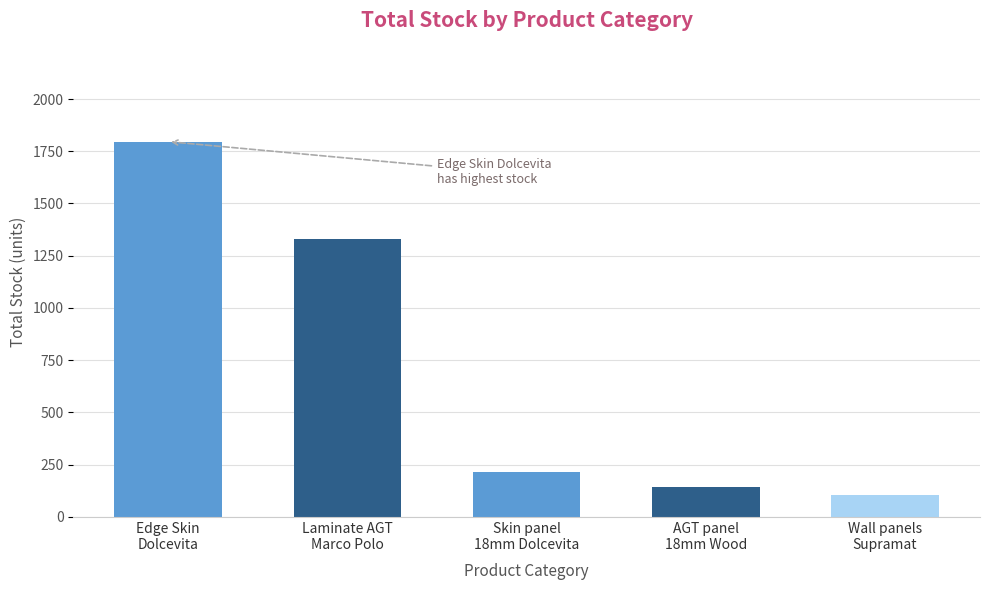

True or false: the data shows 215 at Skin panel
18mm Dolcevita.

True